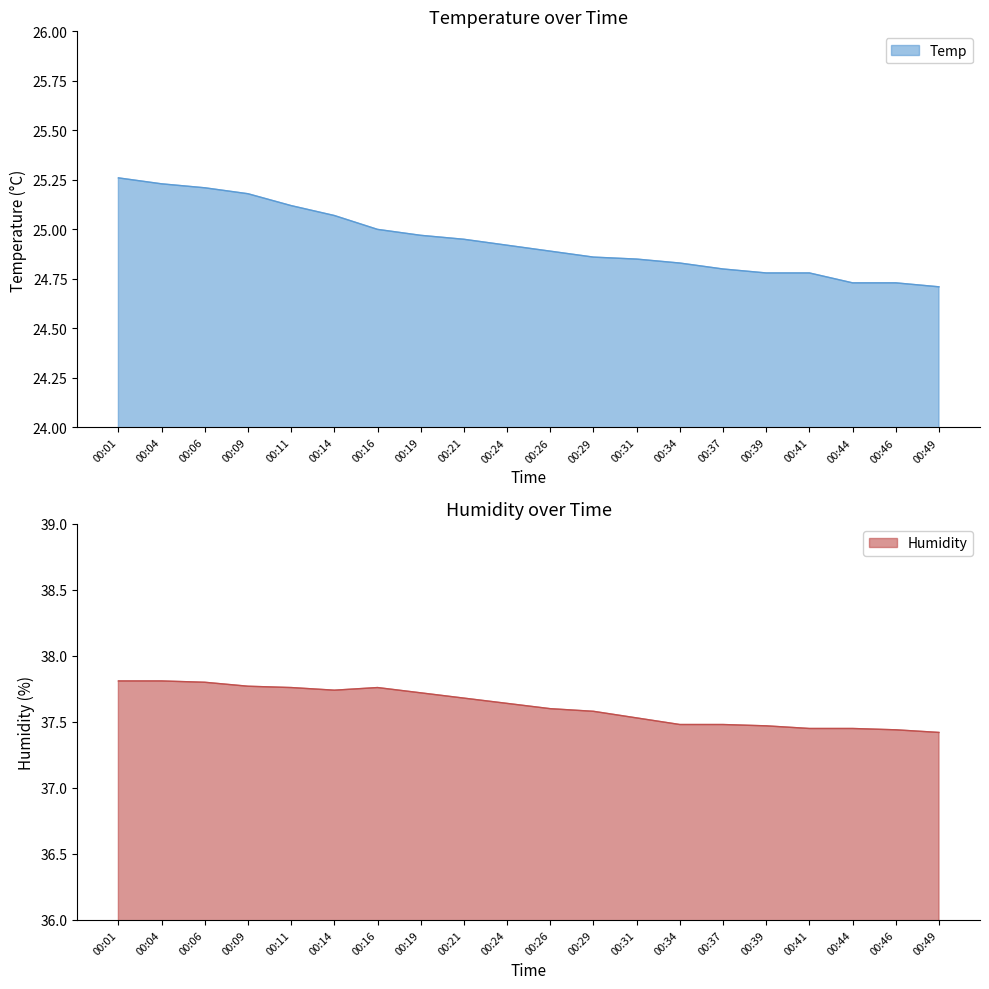

Does the chart display data point markers on the line(s)?

No